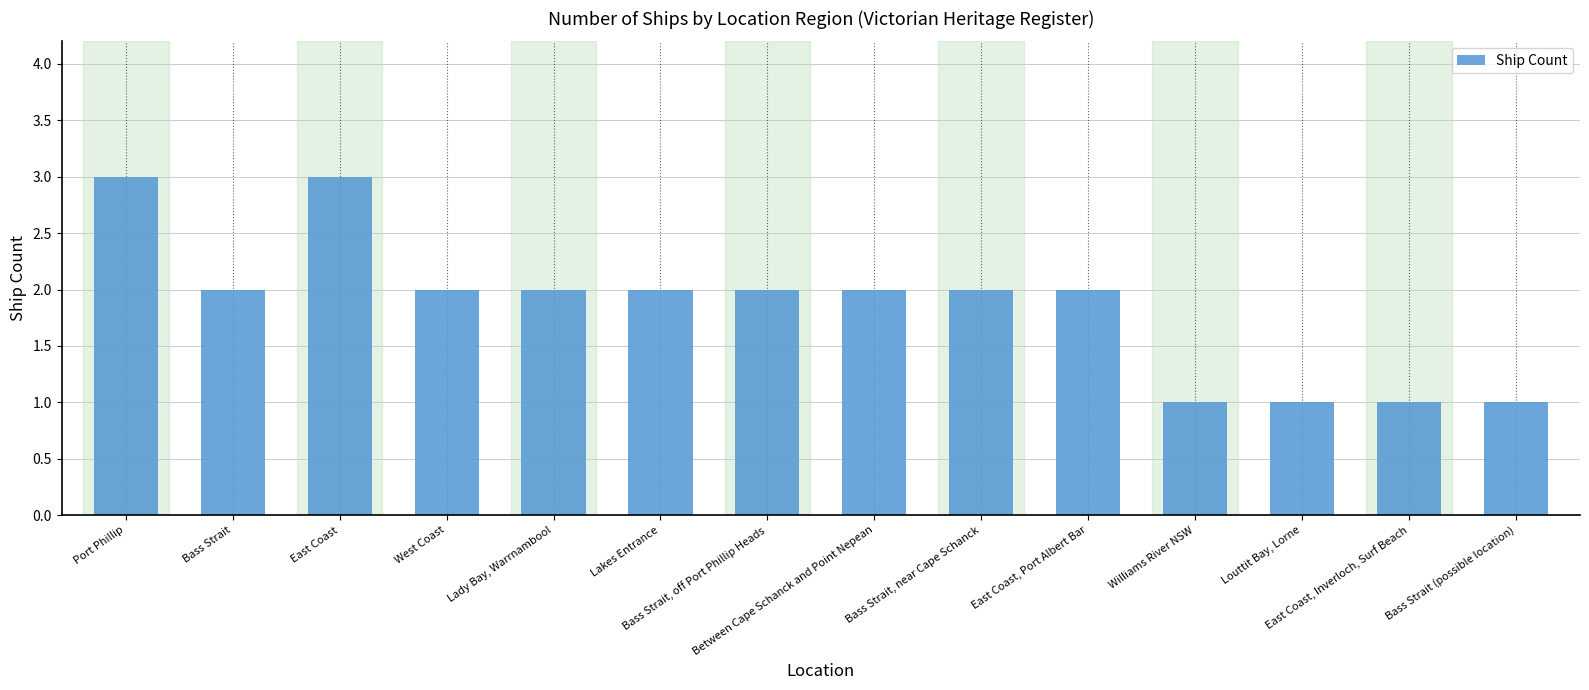

How many data points does each series have?

14